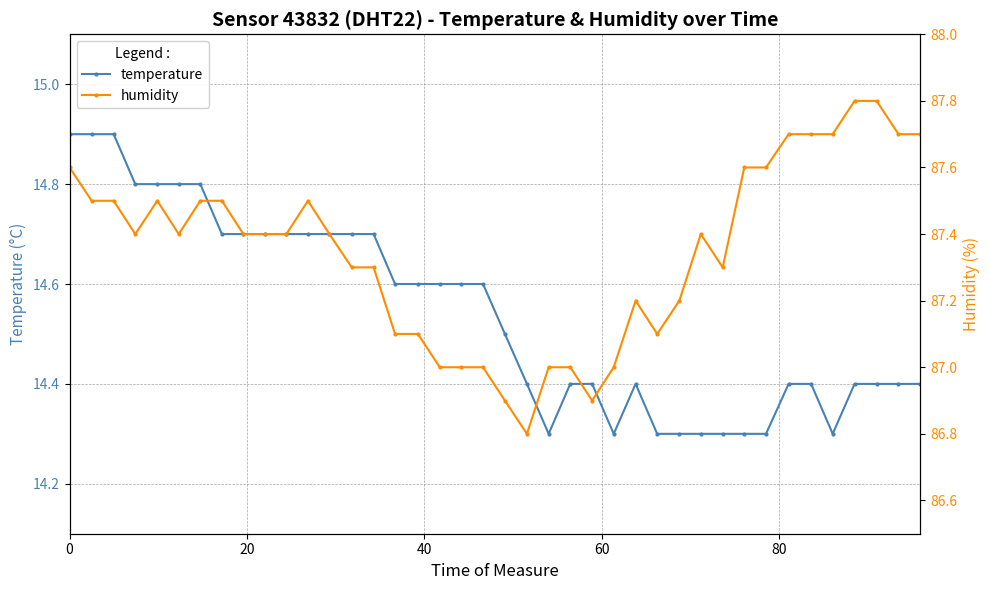

At how many categories does at least one series exceed 72?

40